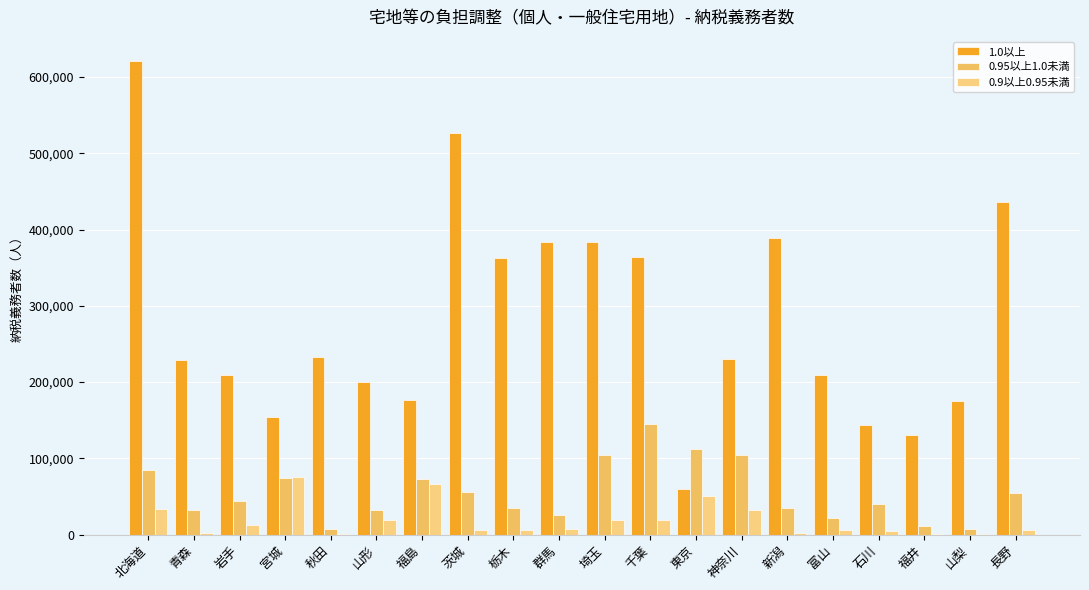

At which category is the sum across all series the highest?

北海道